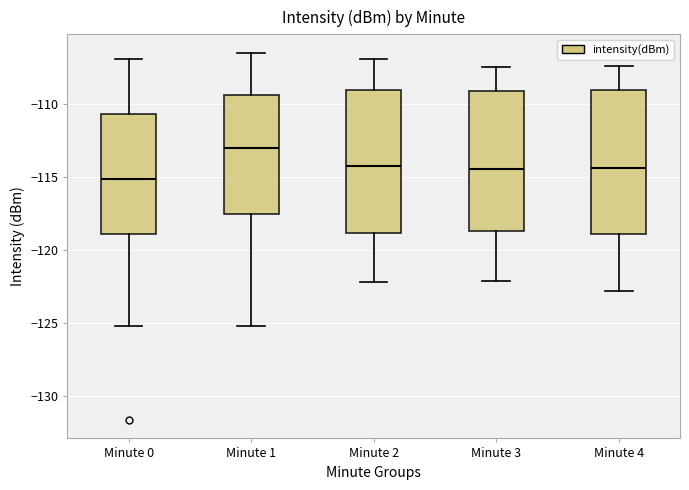

Which box's median line is the lowest?

Minute 0